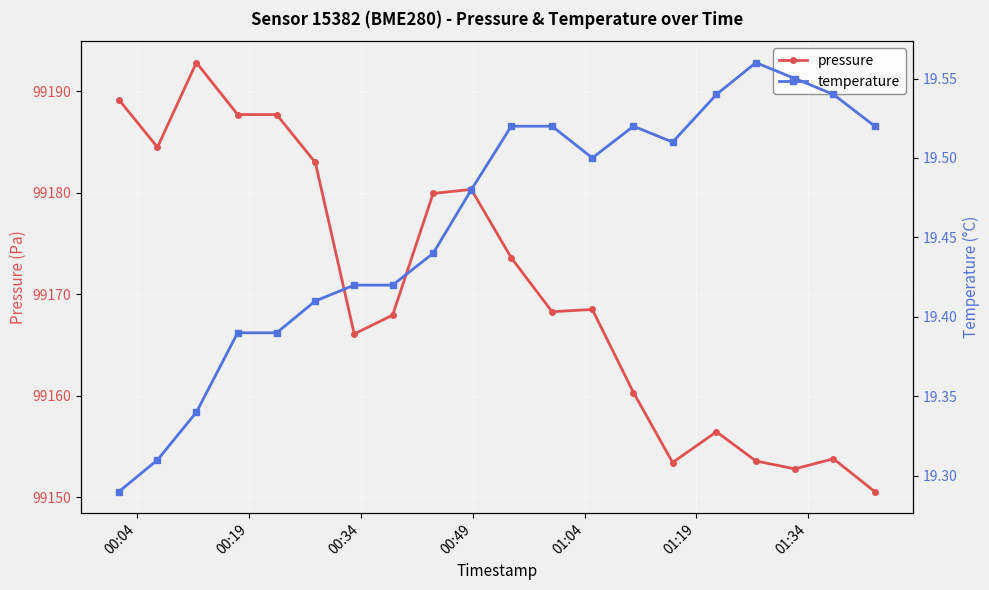

True or false: pressure has more than 1 points higher than both neighbors.

True